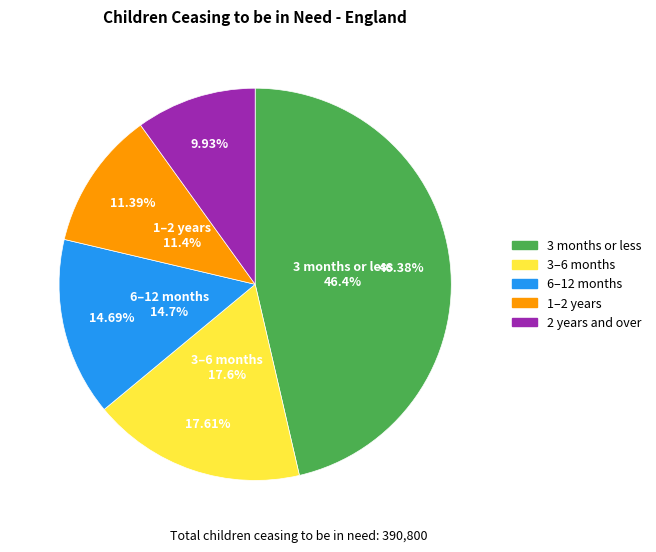

Which has a higher value, 1 year but less than 2 years or 3 months or less?

3 months or less